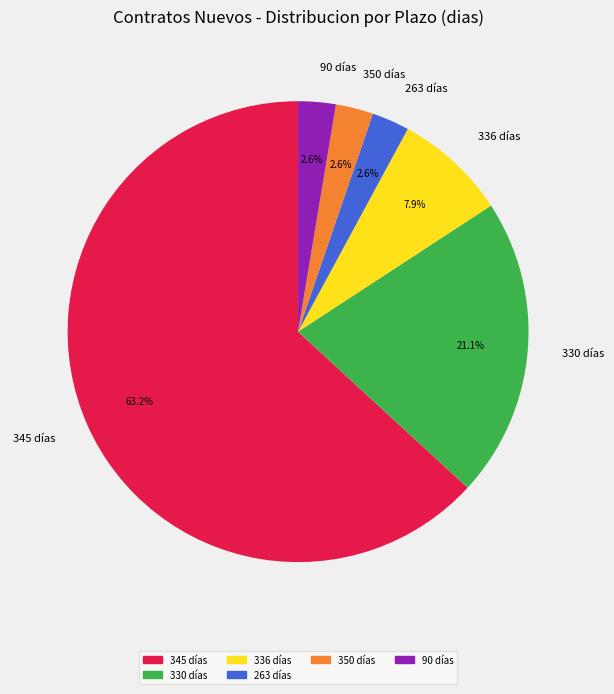

Does any single category account for the majority?

Yes